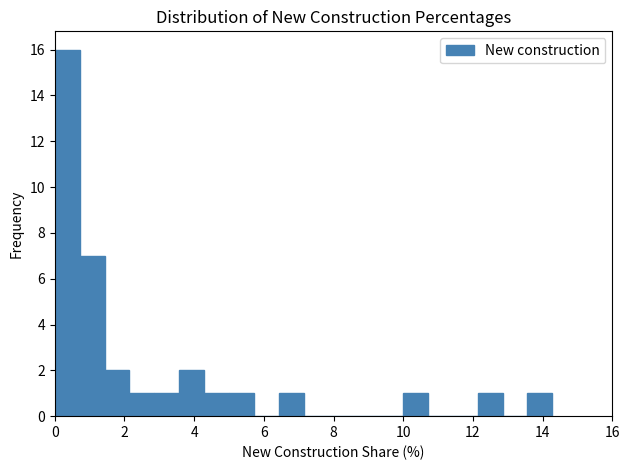

Read against the x-axis, roughly where is the centre of the tallest bar?

0.4